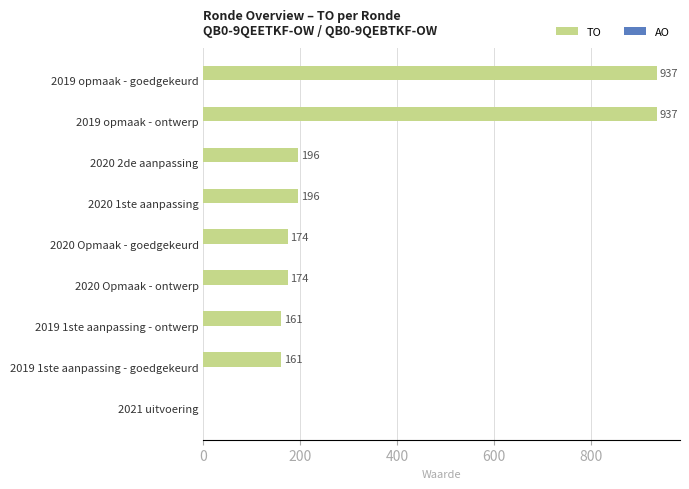

Which has a higher value, 2021 uitvoering or 2020 Opmaak - goedgekeurd?

2020 Opmaak - goedgekeurd